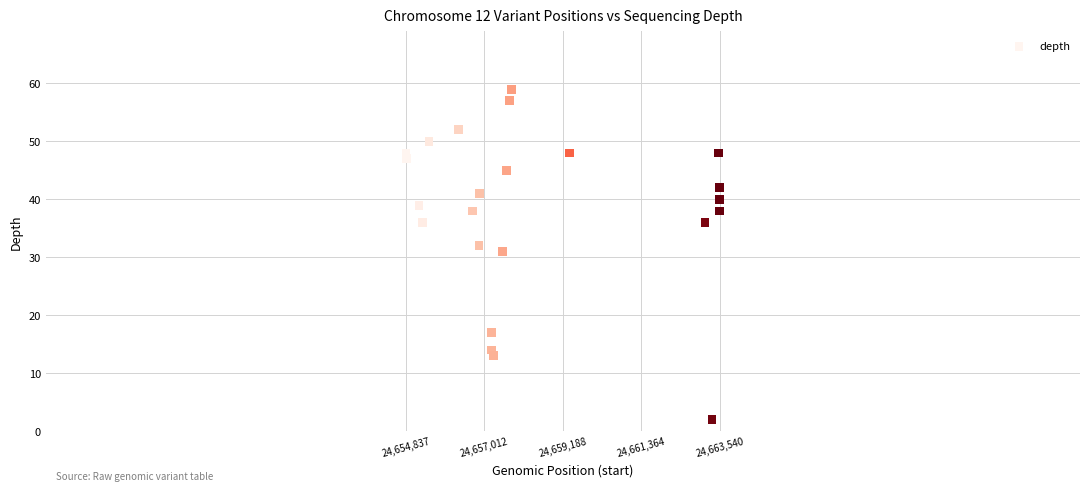

What is the range of Y values (max minus min)?

57